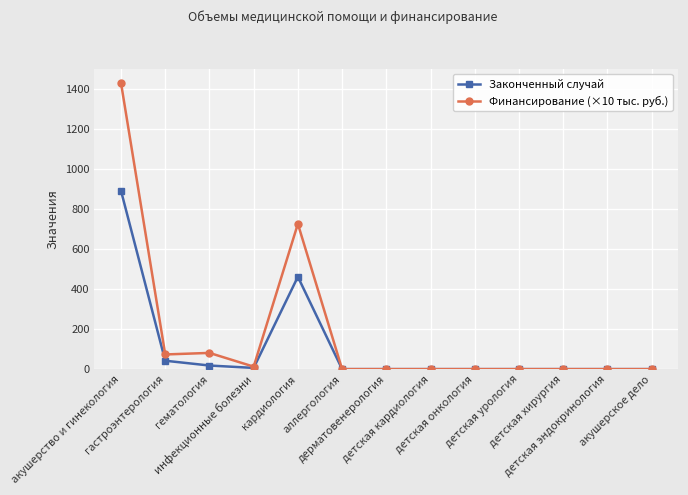

What are all the series names shown in the legend?

Законченный случай, Финансирование (×10 тыс. руб.)